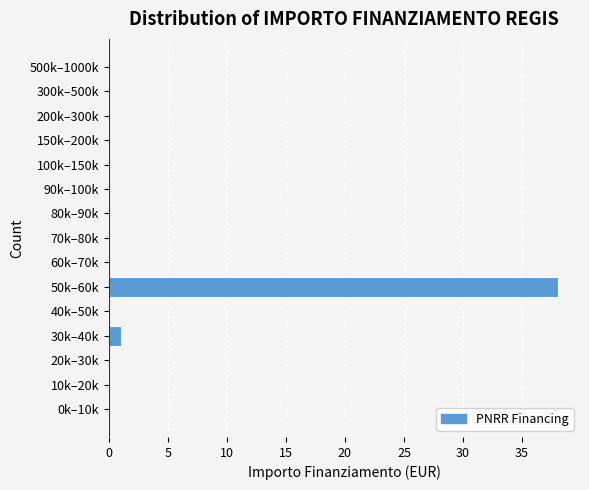

Reading bottom to top, list all the values displayed in this chart.

0k–10k=0	10k–20k=0	20k–30k=0	30k–40k=1	40k–50k=0	50k–60k=38	60k–70k=0	70k–80k=0	80k–90k=0	90k–100k=0	100k–150k=0	150k–200k=0	200k–300k=0	300k–500k=0	500k–1000k=0